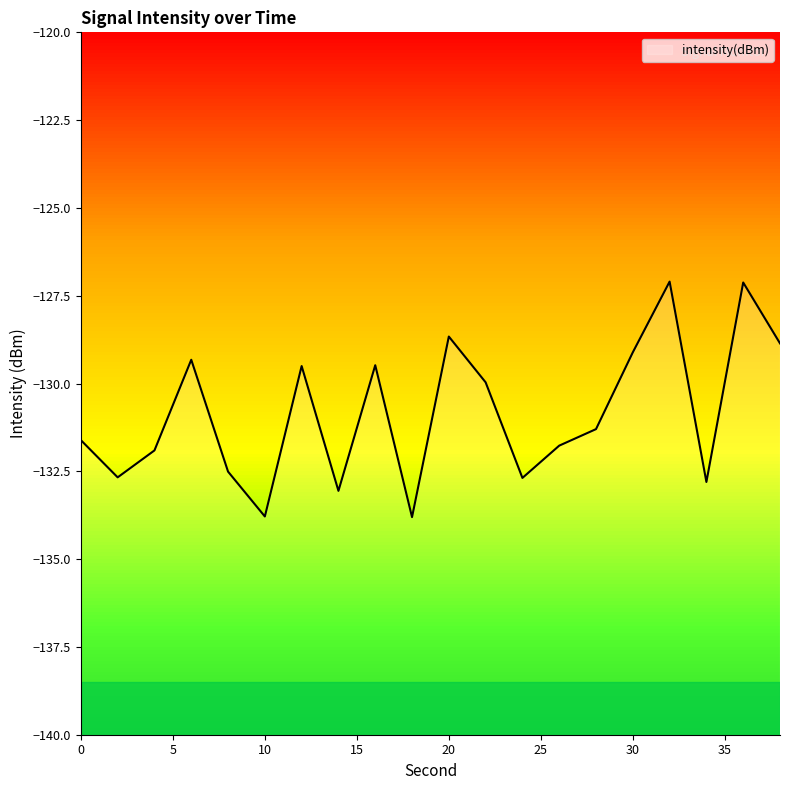

How many distinct data groups are displayed?

1